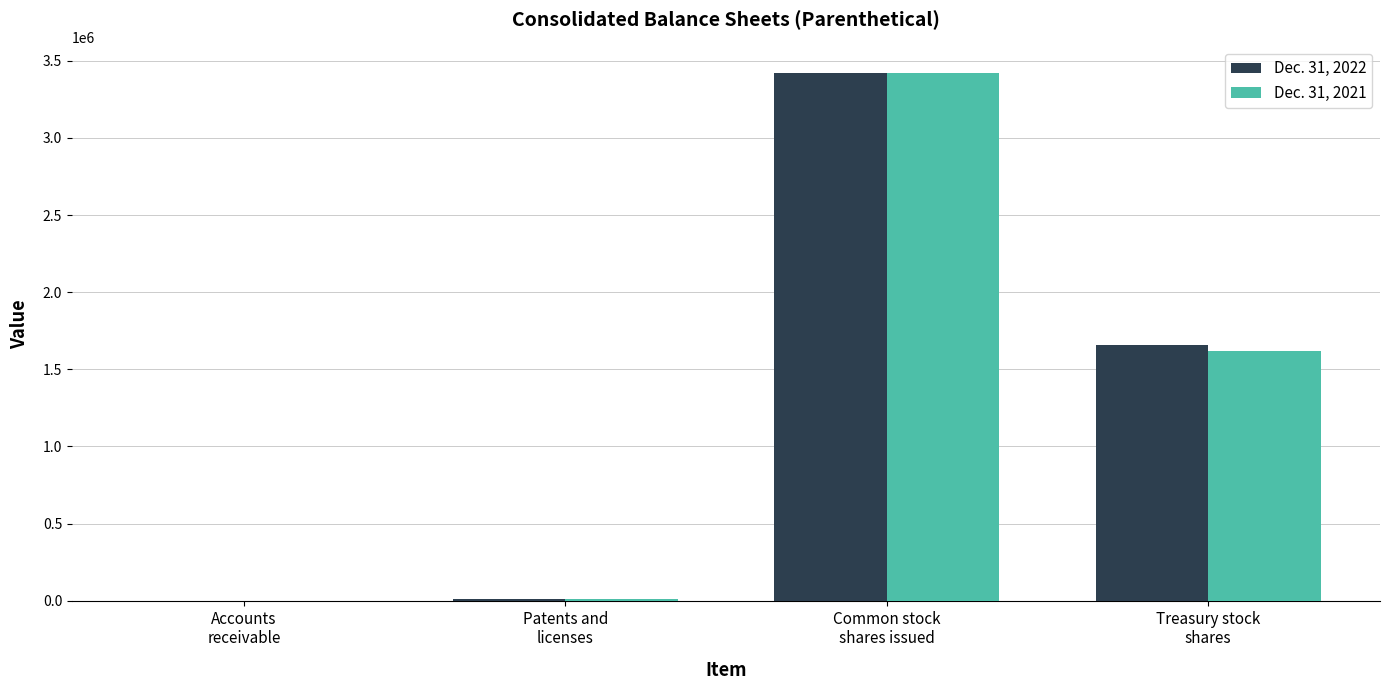

Which series has the largest range (max minus min)?

Dec. 31, 2021